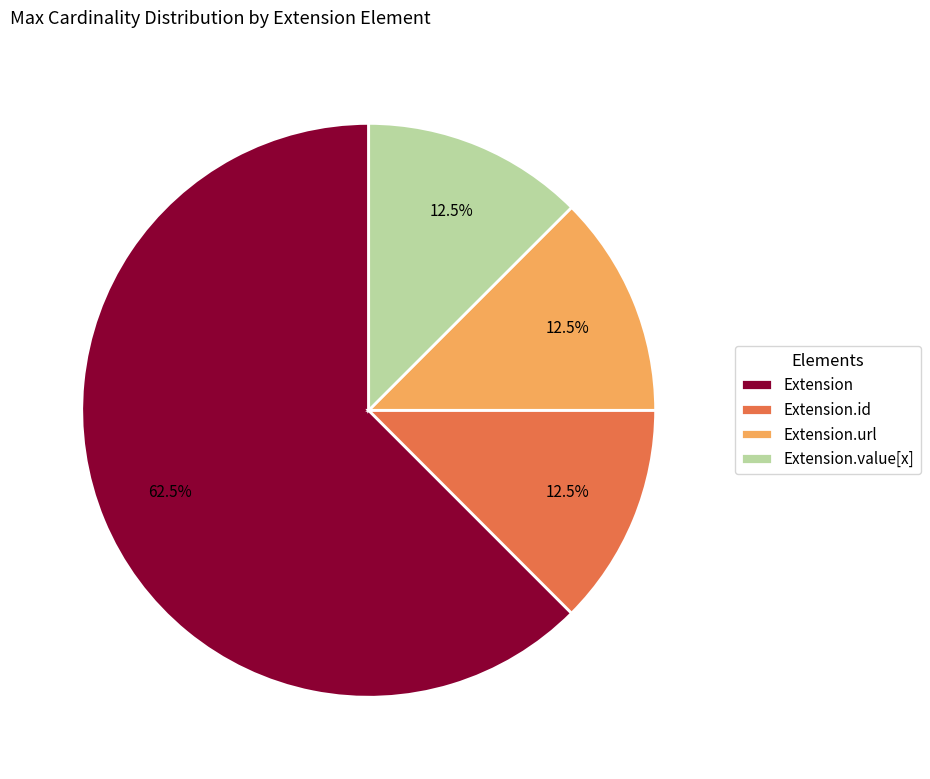

What is the total percentage of Extension.url and Extension?

75.0%